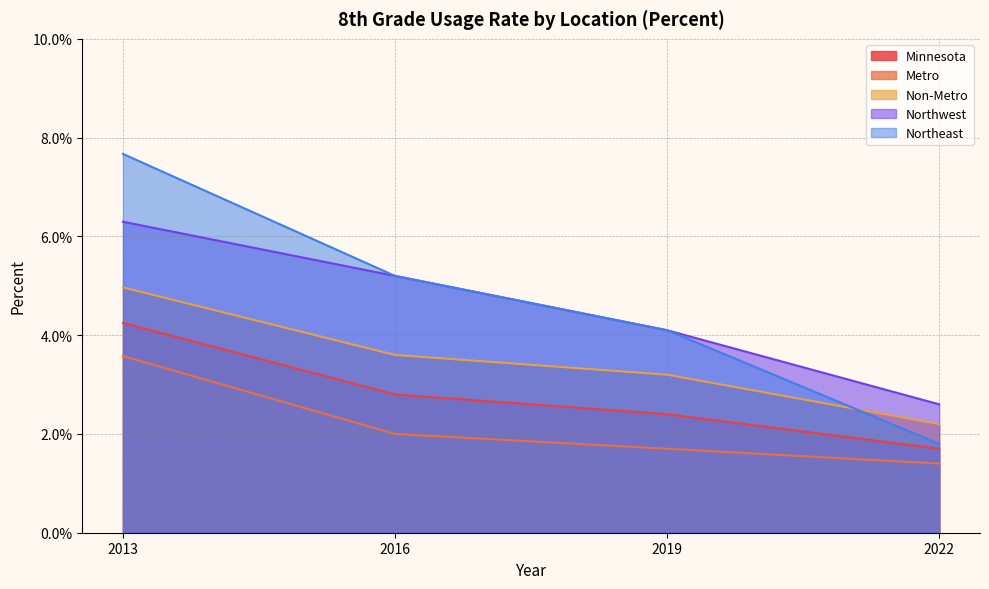

Rank the categories by Minnesota value from highest to lowest.

2013, 2016, 2019, 2022